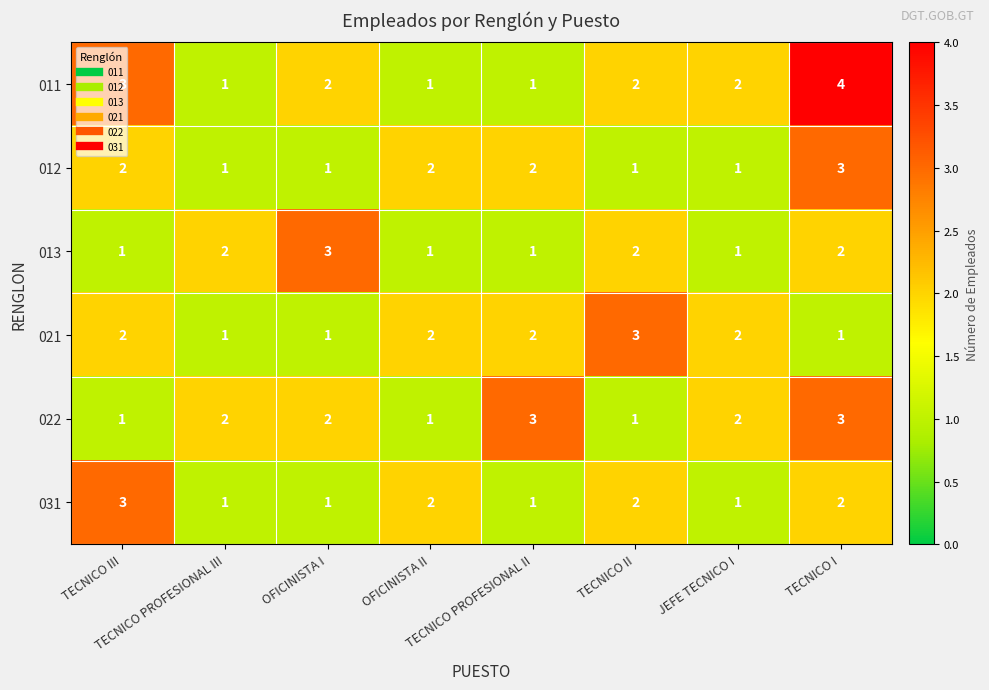

Which series has the widest spread of values?

011